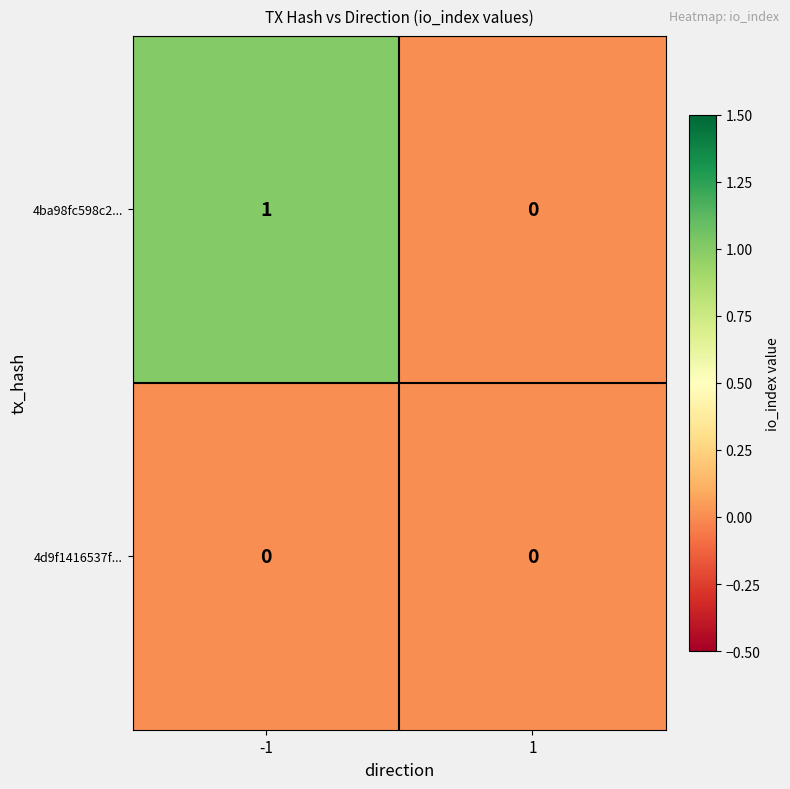

Rank the series by their average value, from lowest to highest.

4d9f1416537f..., 4ba98fc598c2...